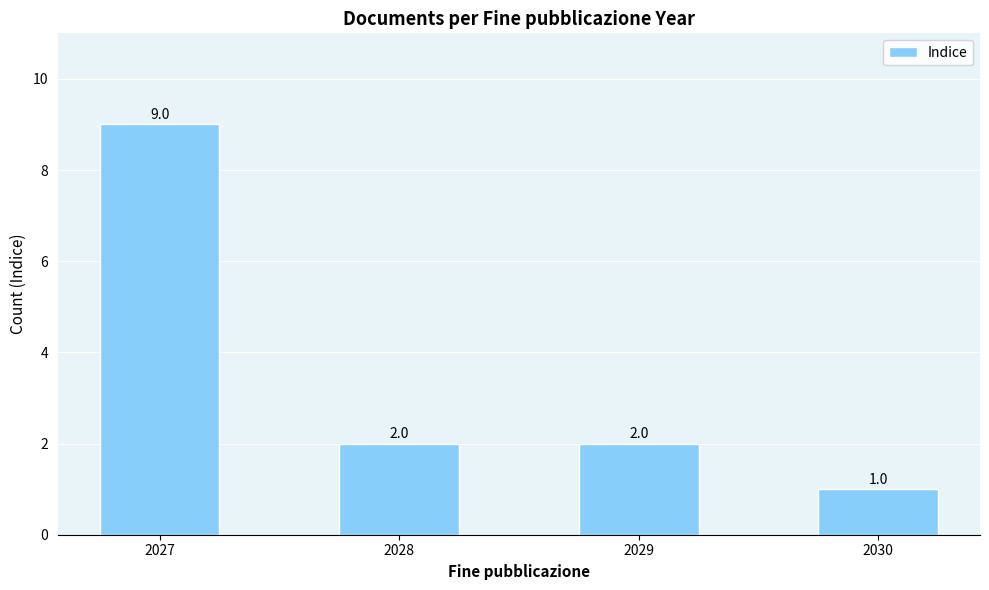

How many data points are less than 2?

1